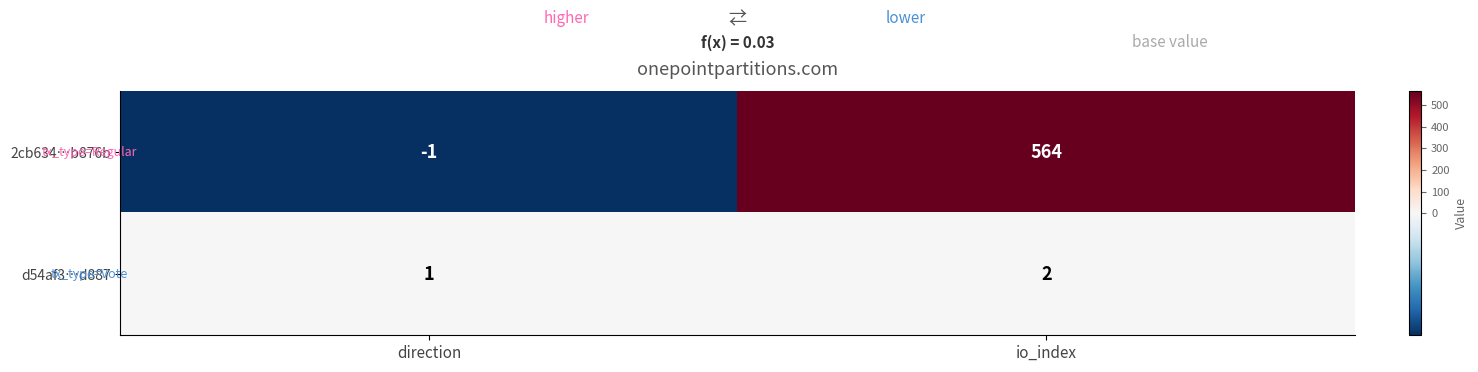

At which label is d54af3…d887 closest to 1?

direction